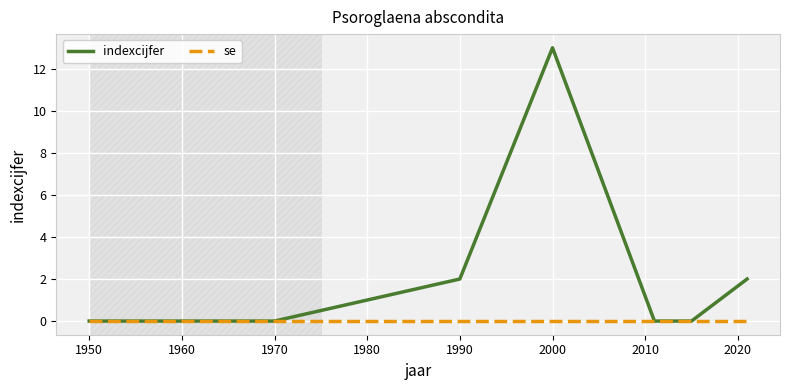

Which series has the largest total across all categories?

indexcijfer